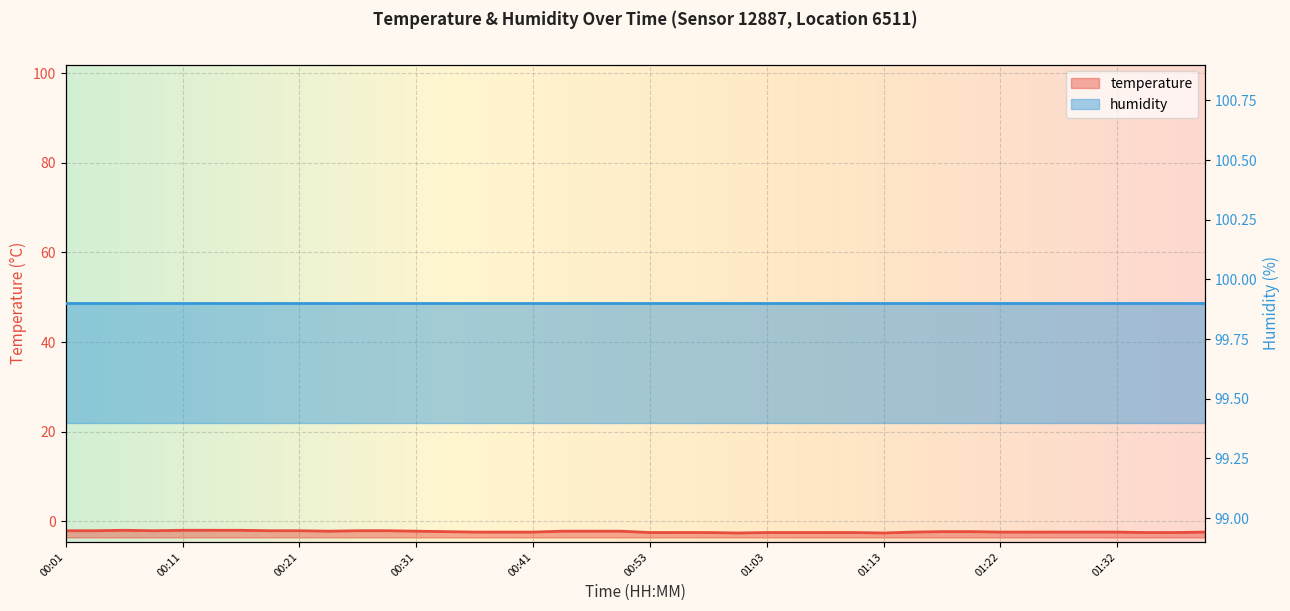

How many values are between -2 and -1?

4